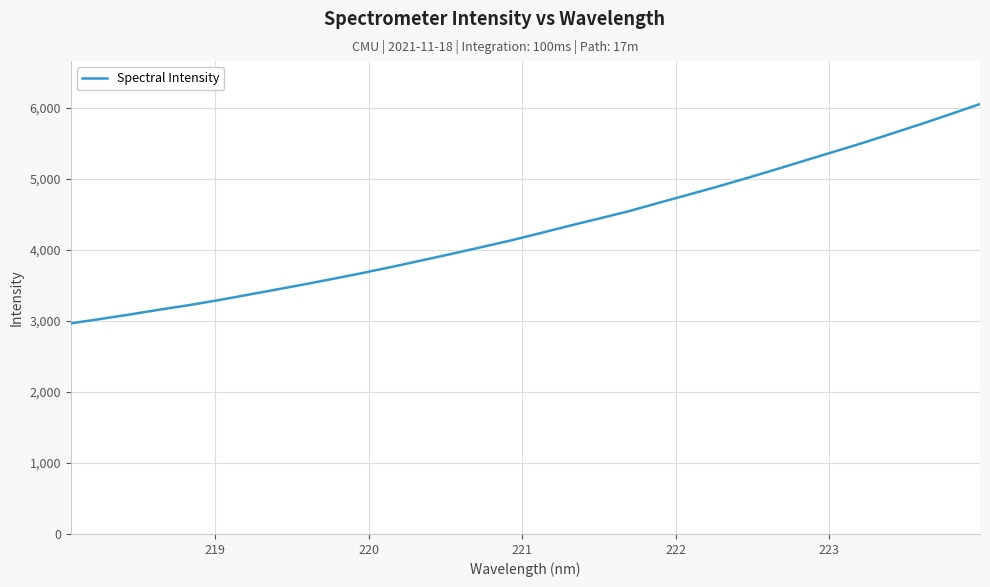

What is the smallest value displayed?

2966.9